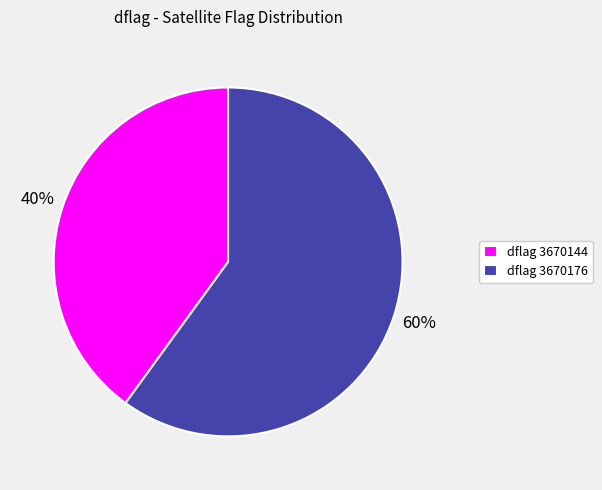

To the nearest percent, what is the combined percentage of dflag 3670176 and dflag 3670144?

100%